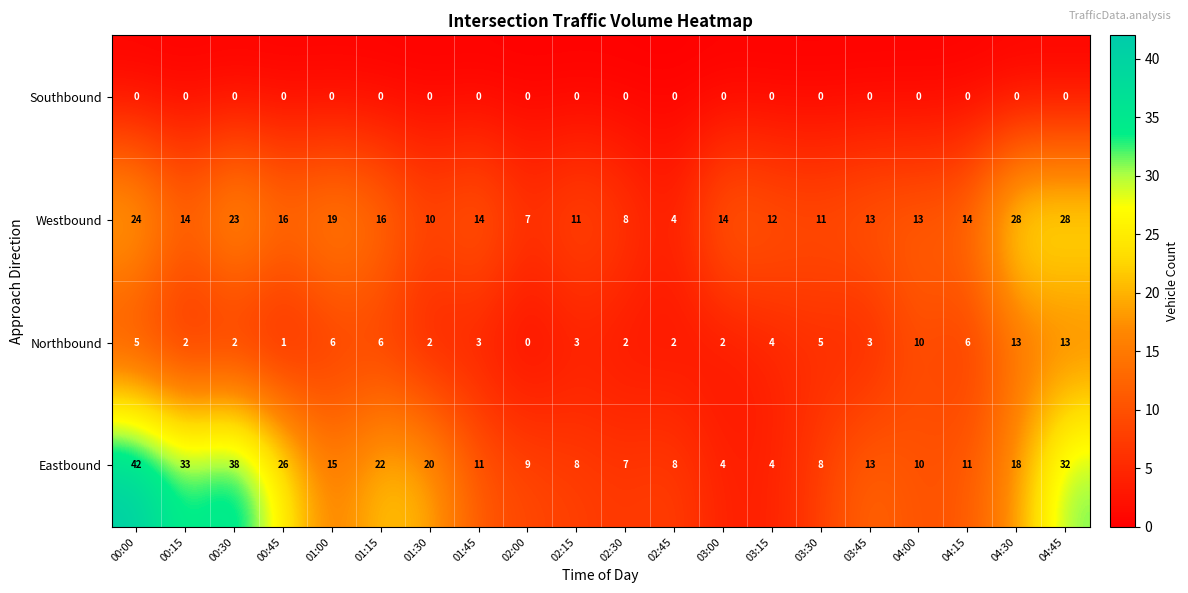

At which category does the chart reach its peak across all series?

00:00